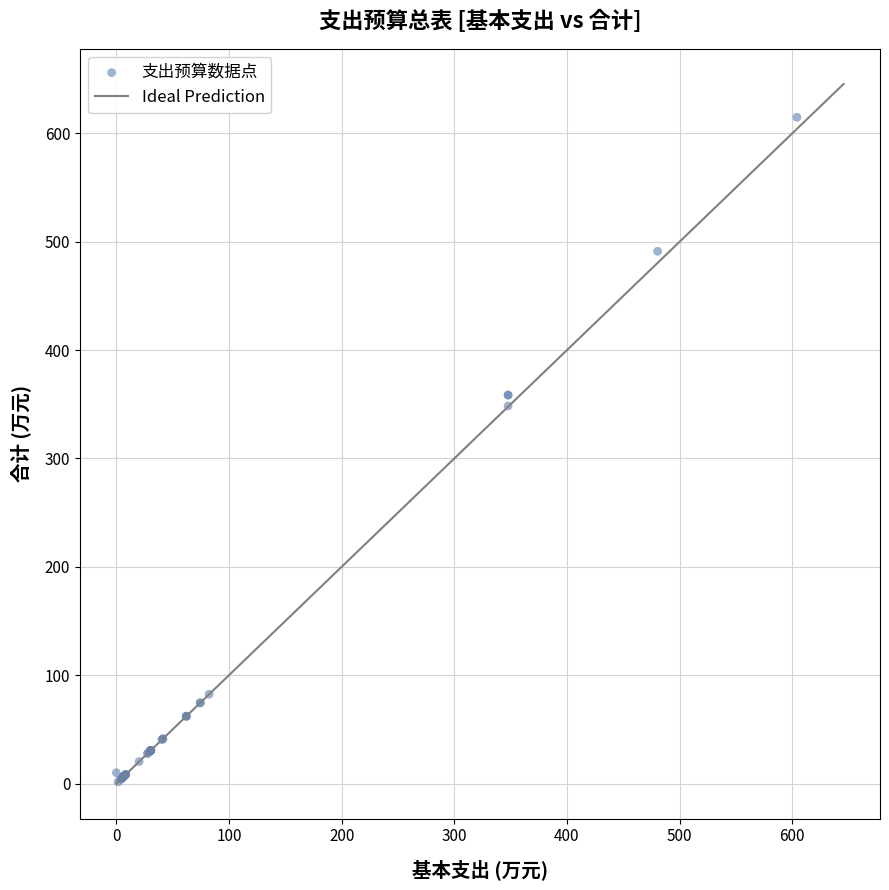

What Y value in the scatter plot is closest to 308?

348.5